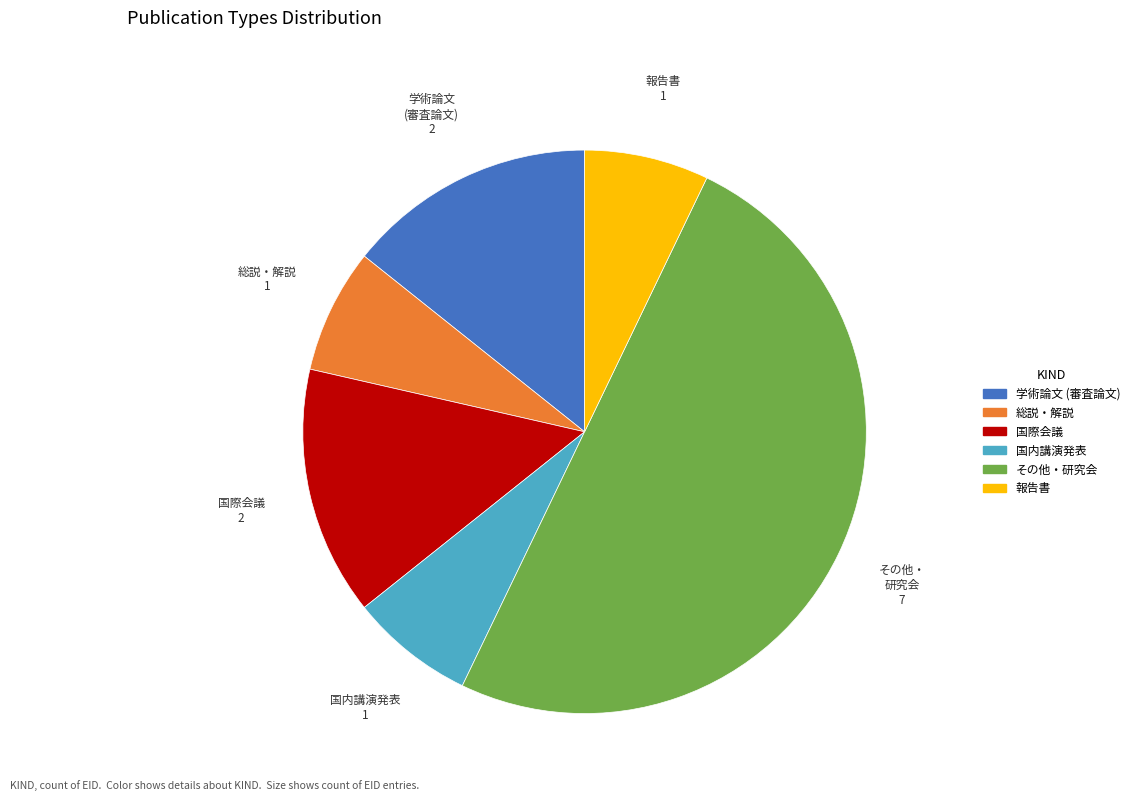

Does 報告書 represent more than half of the total?

No